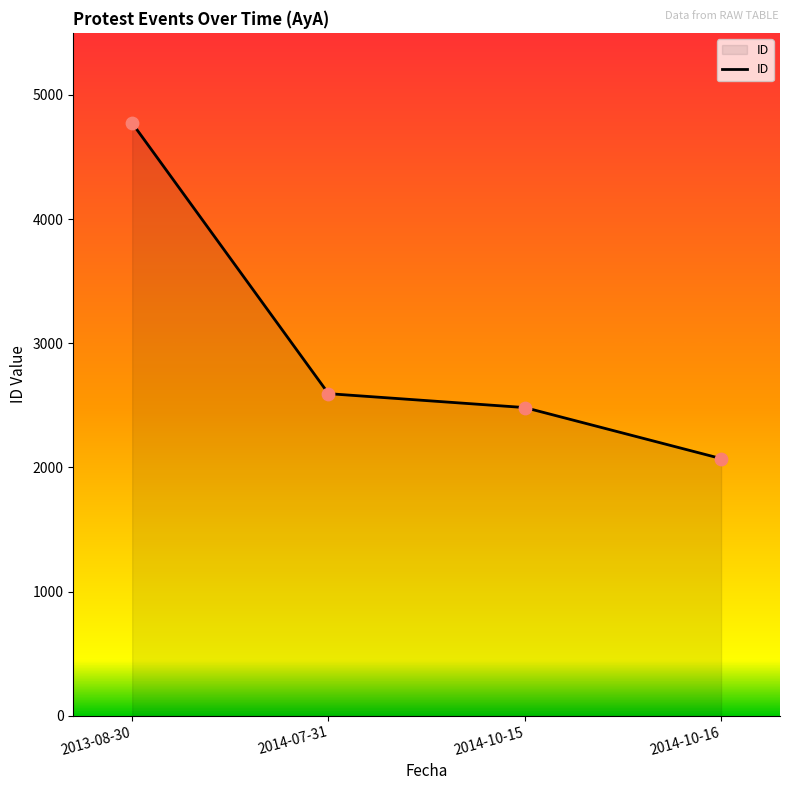

What is the change in value from 2014-10-15 to 2014-10-16?

-411